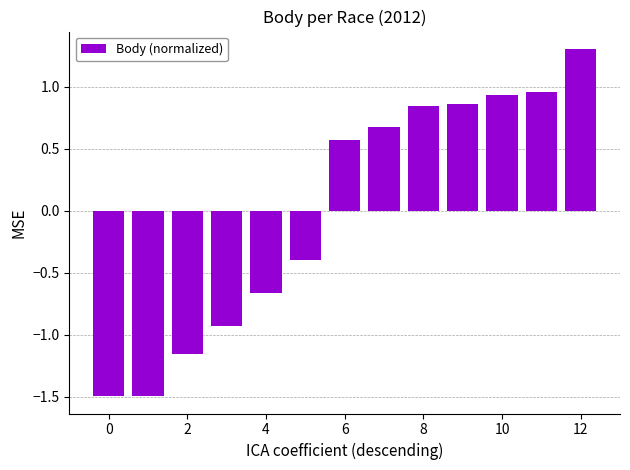

What is the smallest value displayed?

-1.5